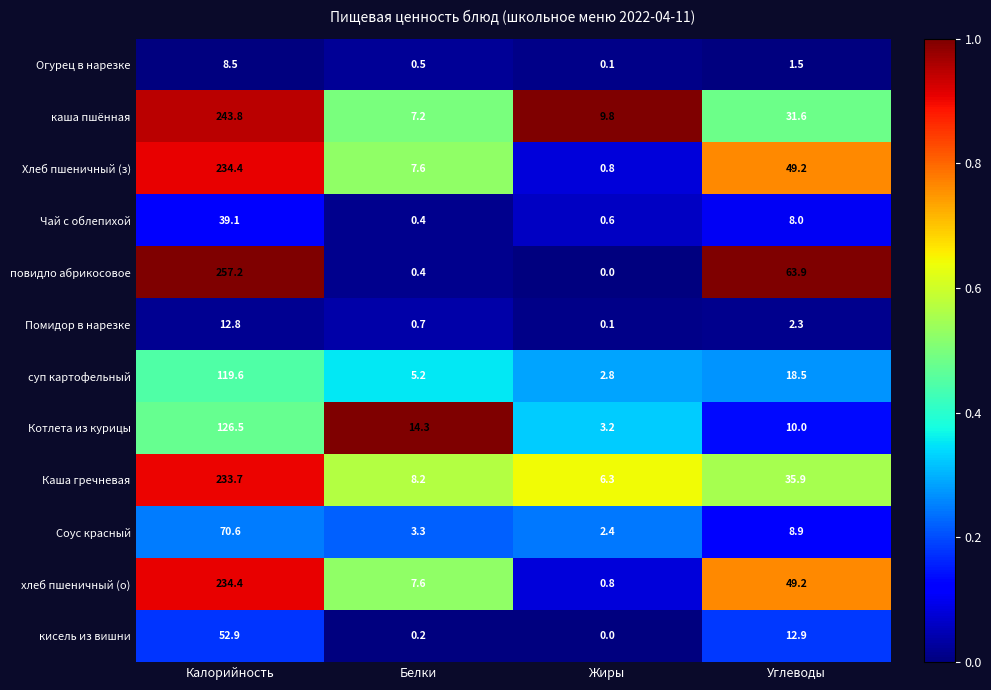

What is the spread (max minus min) of values at Жиры?

9.8